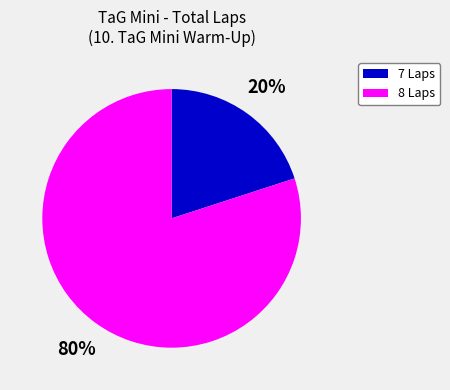

To the nearest percent, what is the difference between the largest and smallest slice percentages?

60%